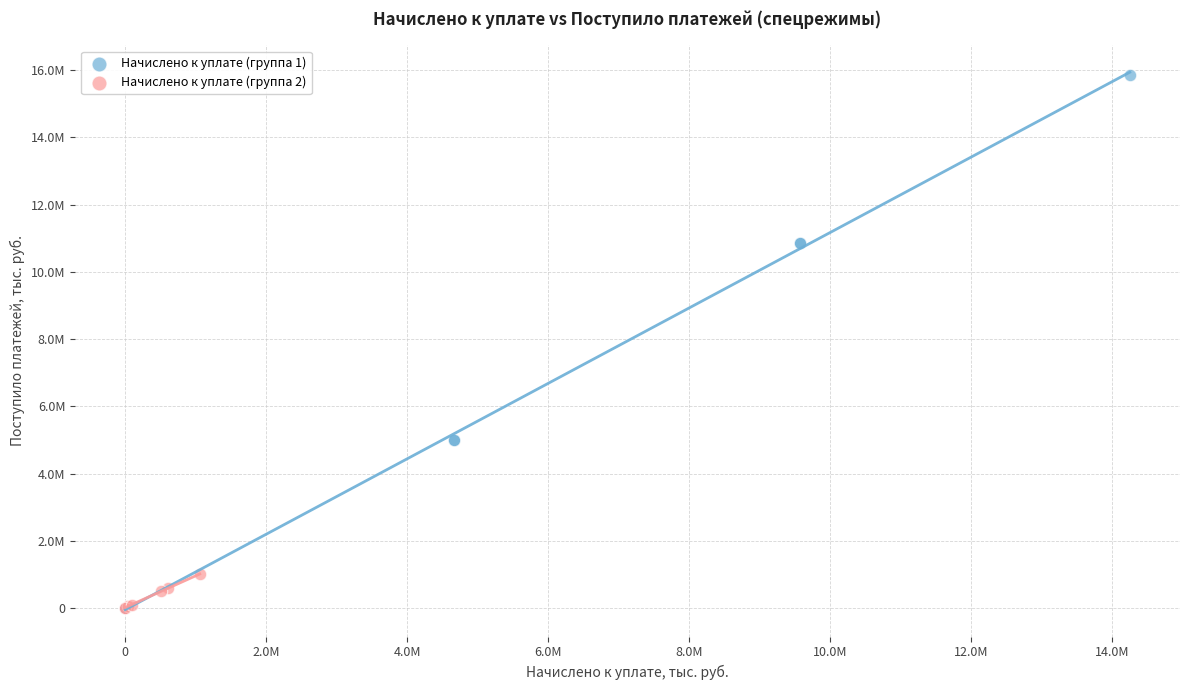

Which series has the widest spread of Y values?

Начислено к уплате (группа 1)